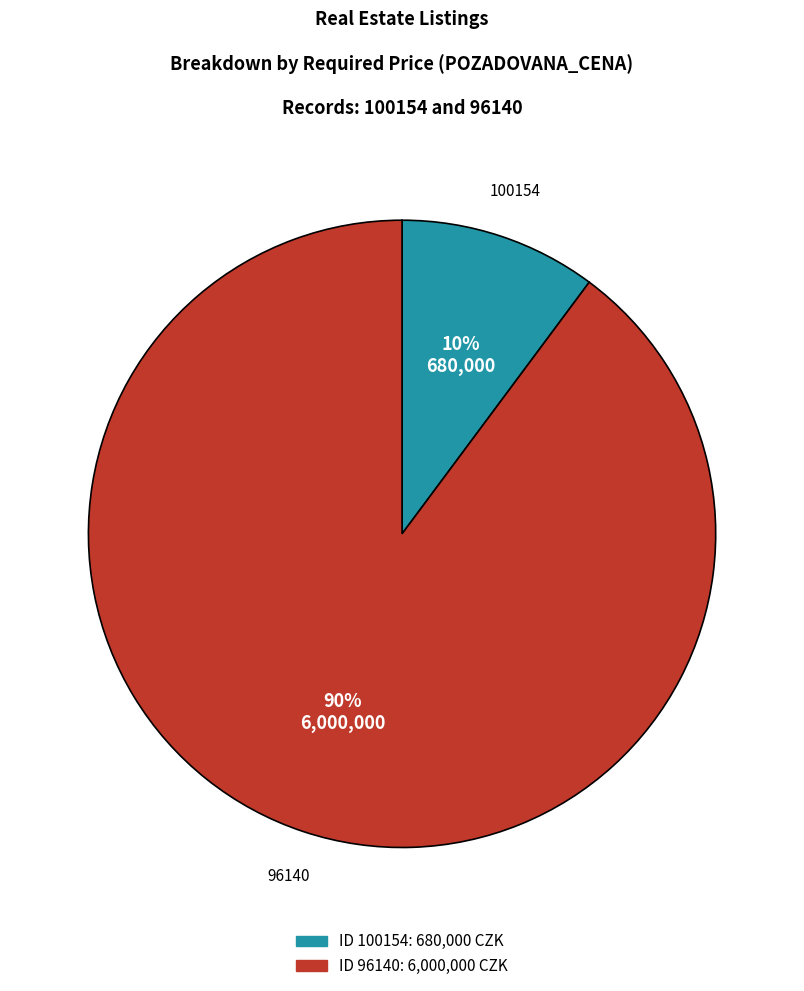

Is there any slice that represents more than half of the pie?

Yes